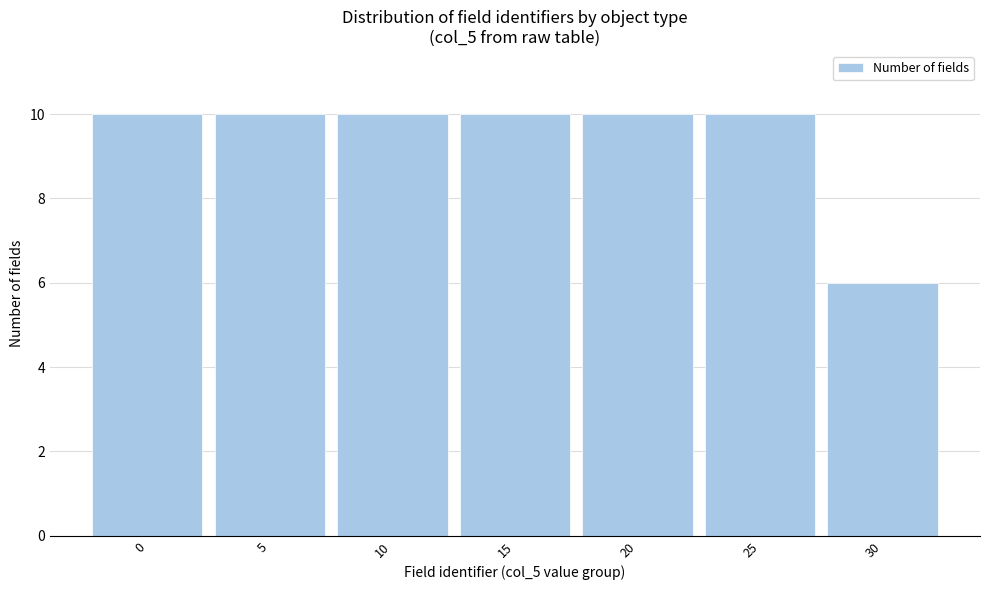

Reading left to right, transcribe all the data shown in this chart.

10	10	10	10	10	10	6